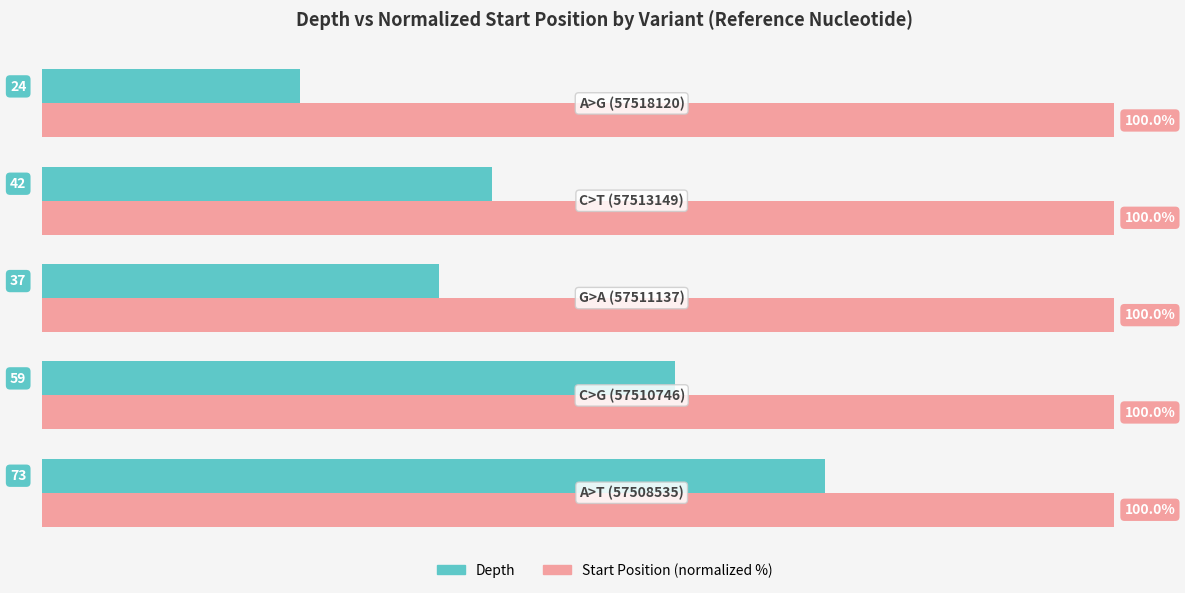

Which series has the largest range (max minus min)?

Depth